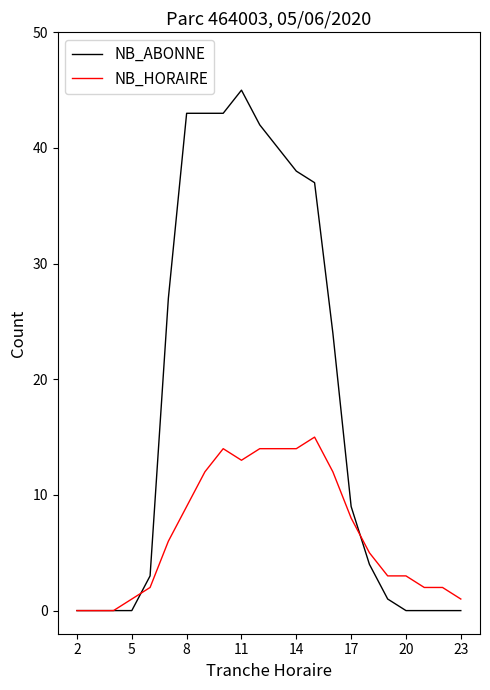

What is the highest value of the NB_ABONNE series?

45